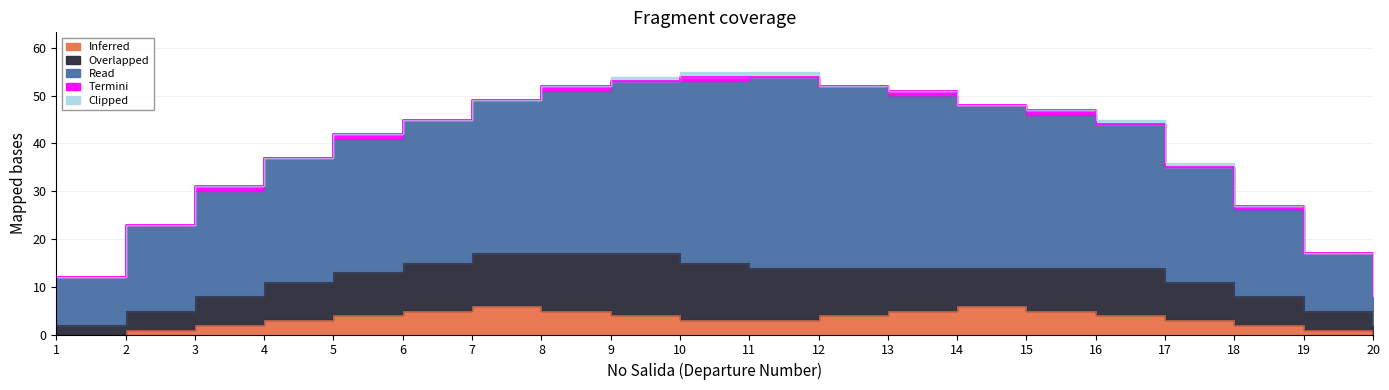

Rank the series by their maximum value, from highest to lowest.

Read, Overlapped, Inferred, Termini, Clipped